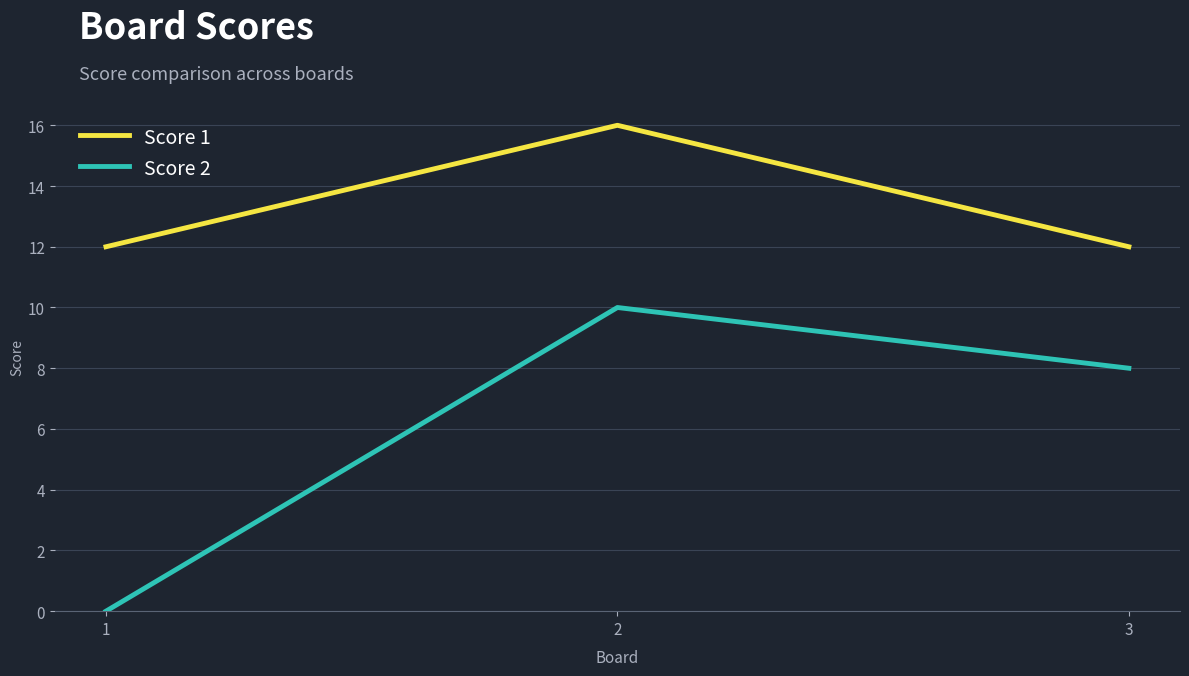

Rank the series by their average value, from highest to lowest.

Score 1, Score 2